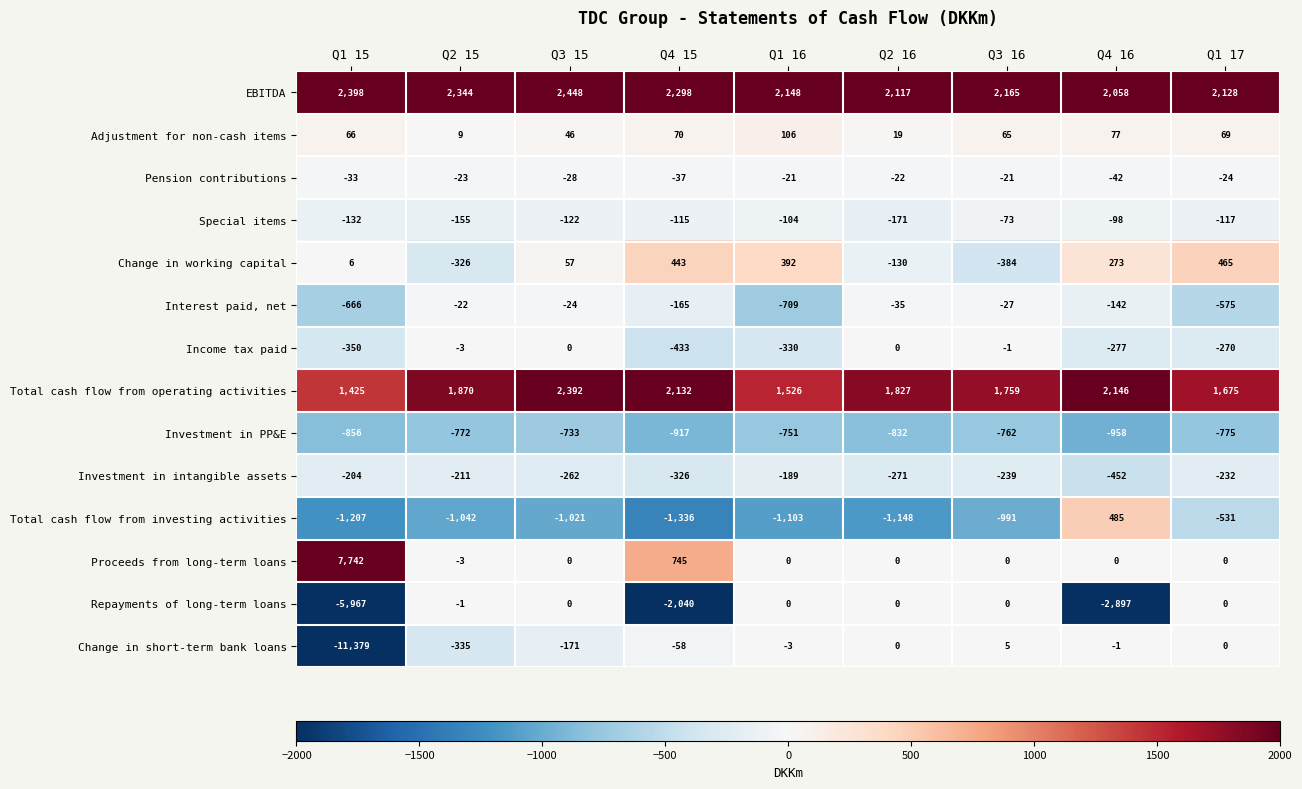

At which label does Investment in intangible assets reach its peak?

Q1 16